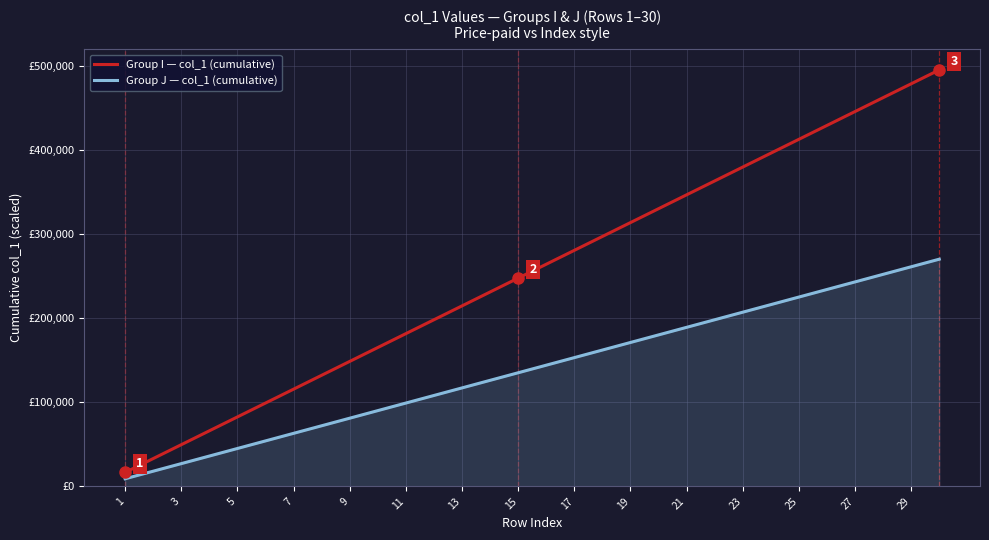

True or false: Group J — col_1 (cumulative) has more than 1 interior local peaks.

False